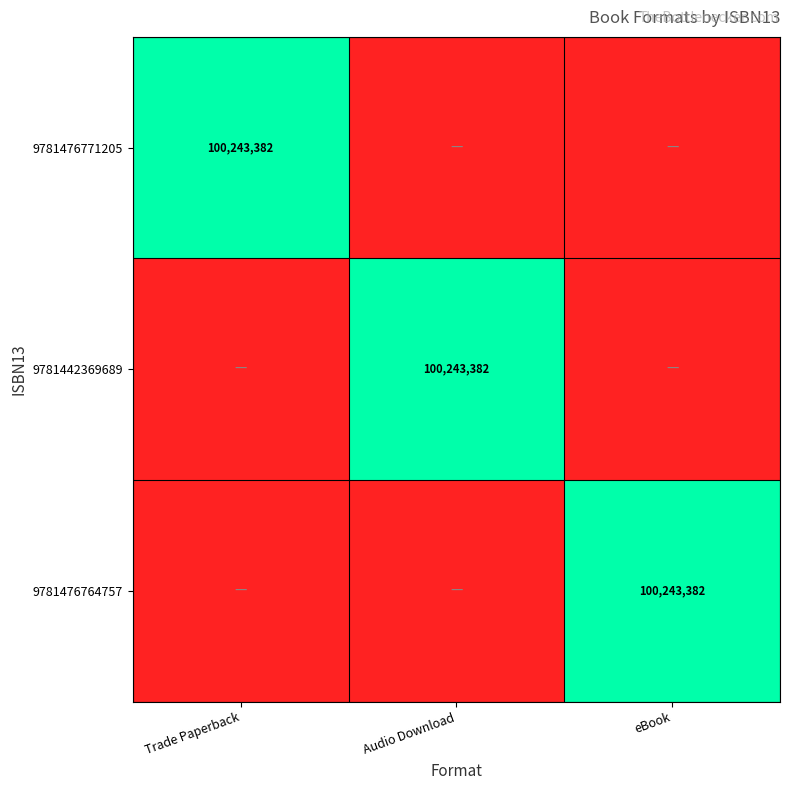

What is the spread (max minus min) of values at eBook?

1